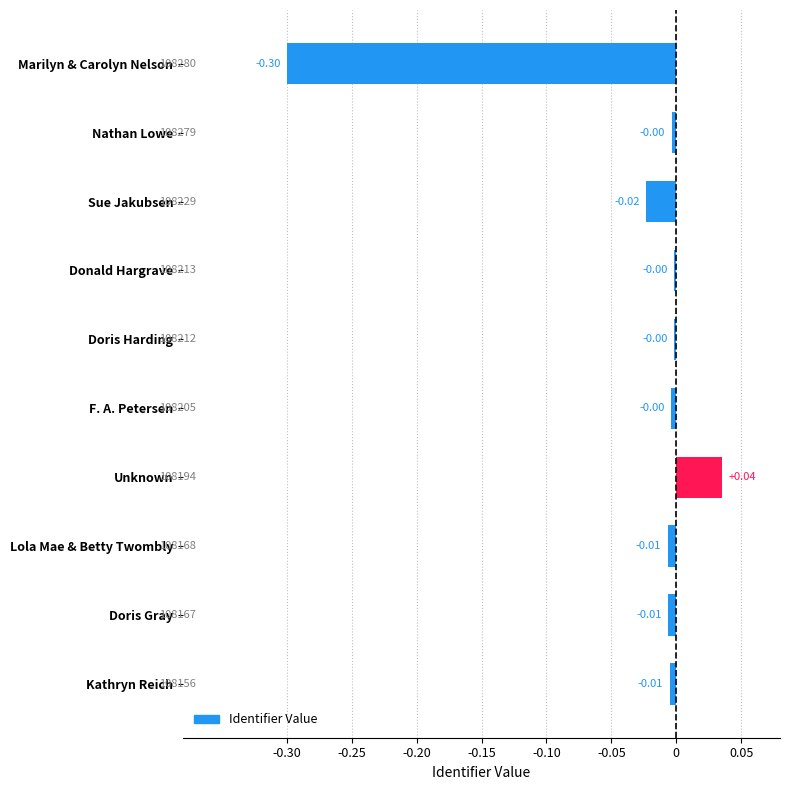

What is the label of the 8th bar from the top?

Lola Mae & Betty Twombly